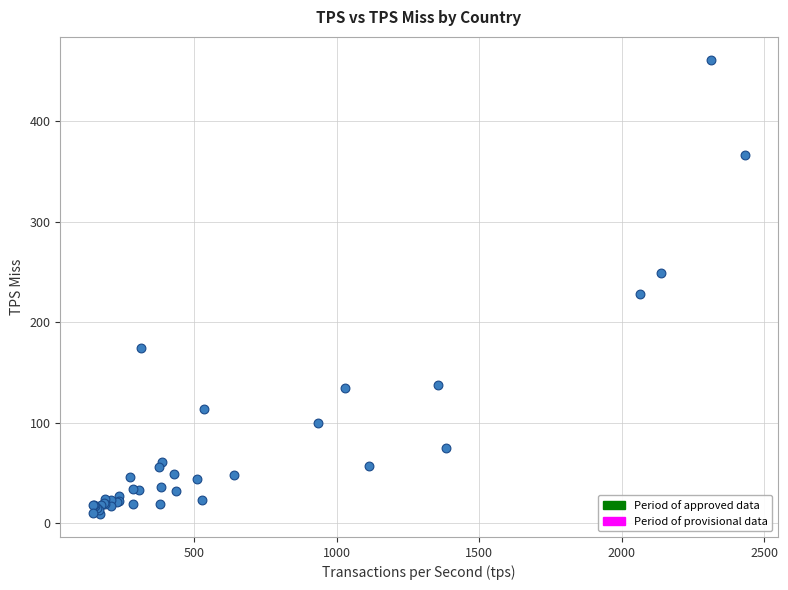

What Y value in the scatter plot is closest to 235?

228.2